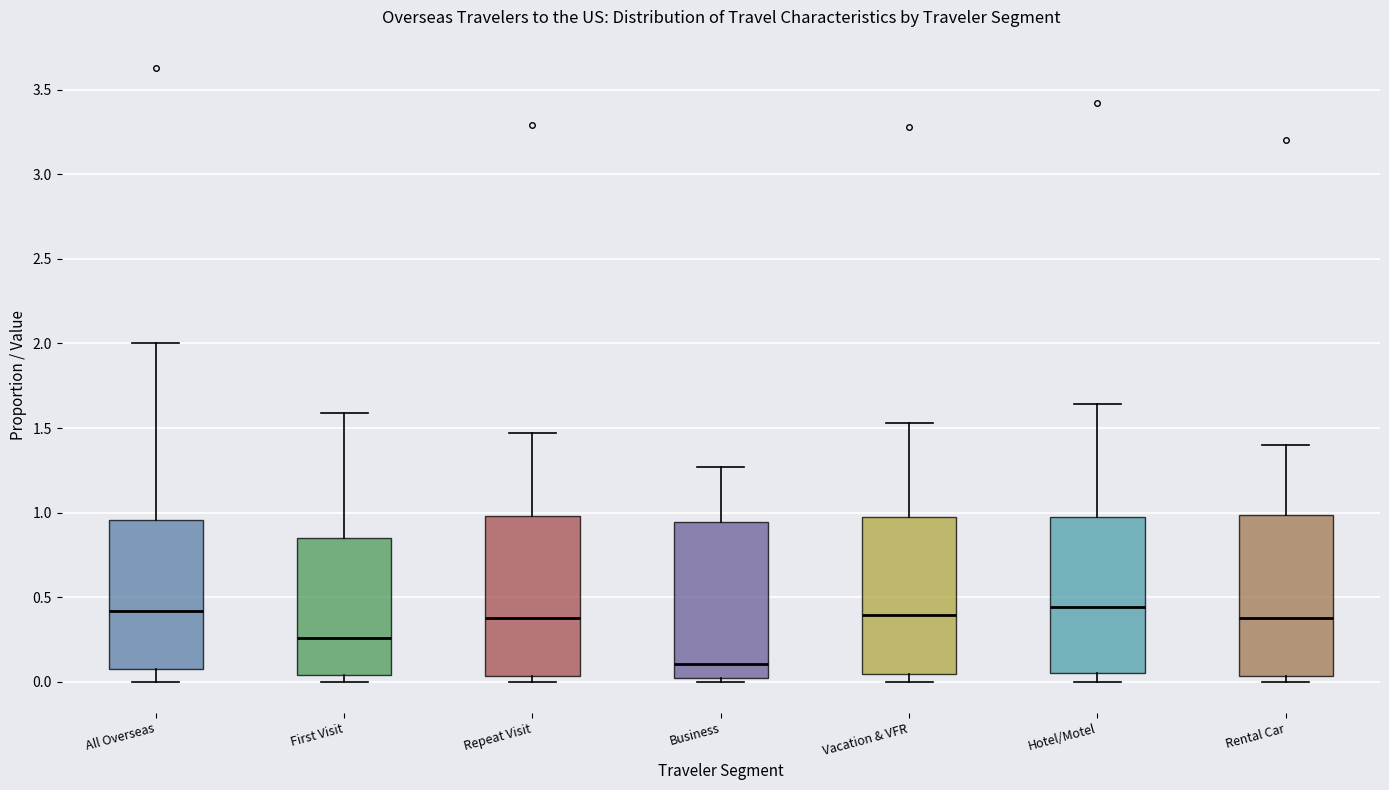

Where does the median line of the box for Business sit on the y-axis? The values are not printed on the chart, so give them approximately, as read against the axis.

0.10